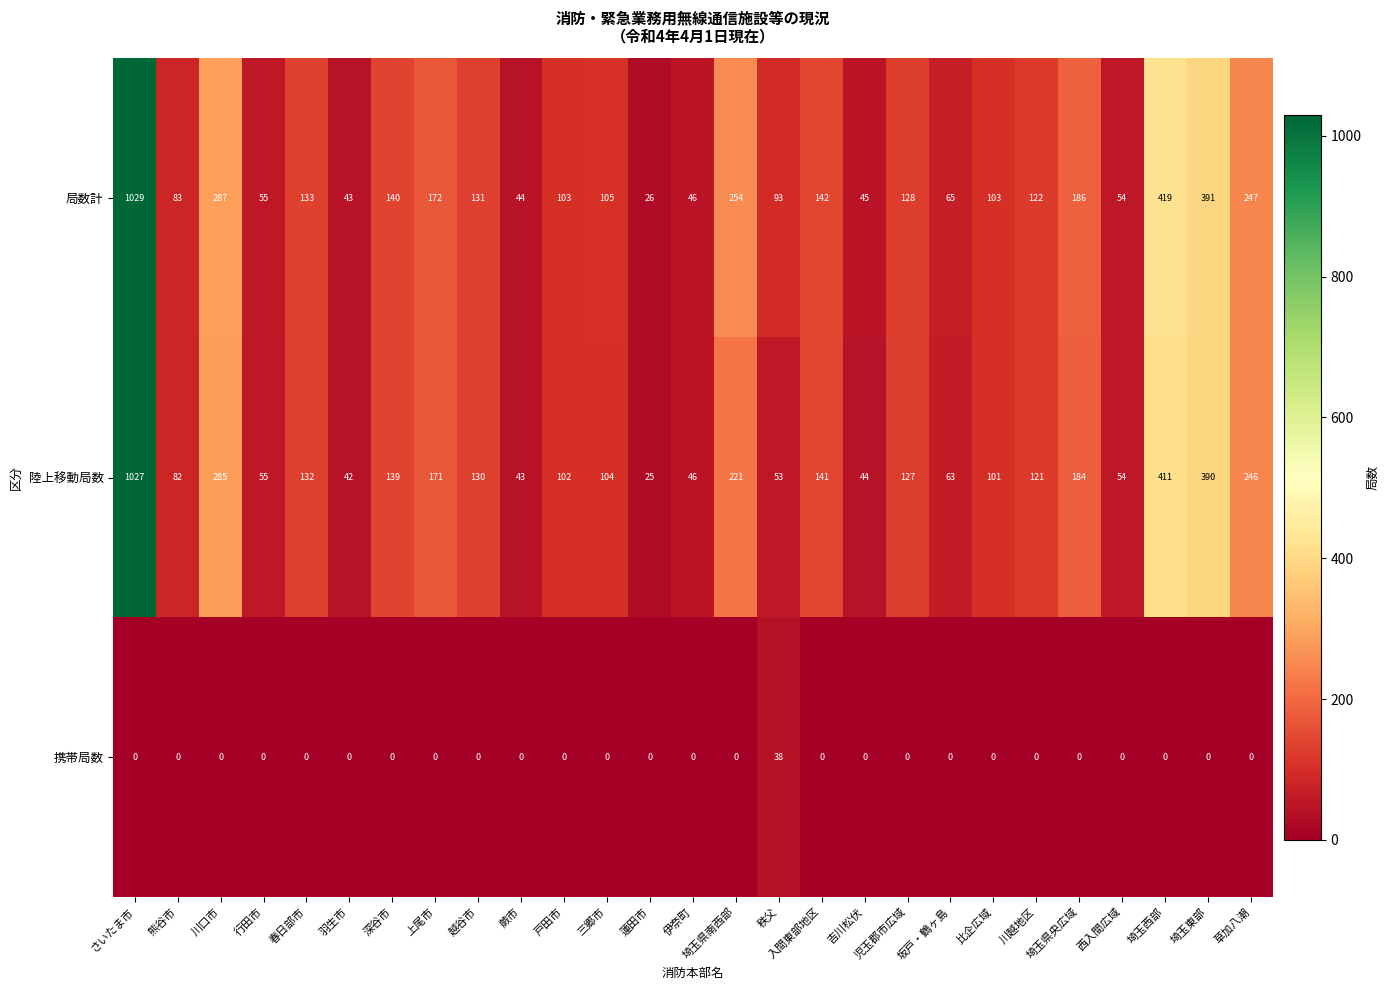

What is the total value across all series at 行田市?

110